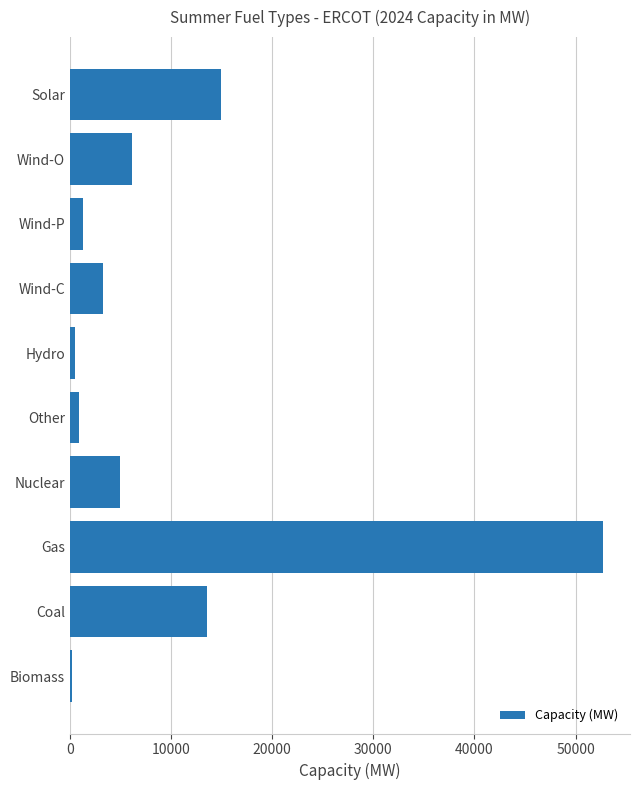

What is the sum of all values?

98400.9